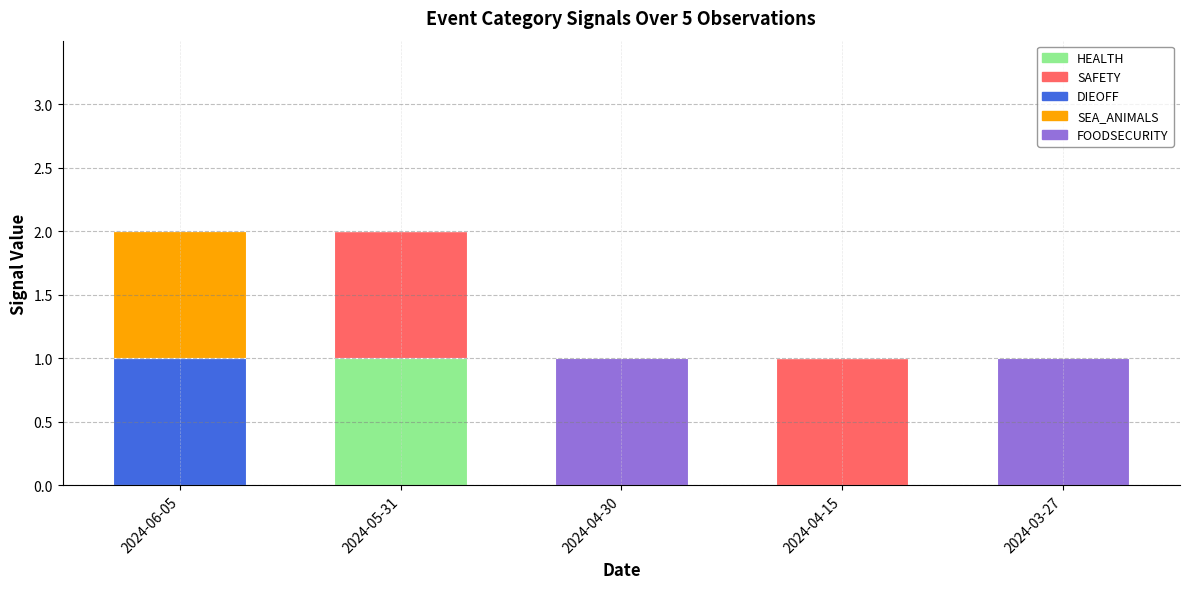

The value of HEALTH at 2024-04-15 is 0. True or false?

True